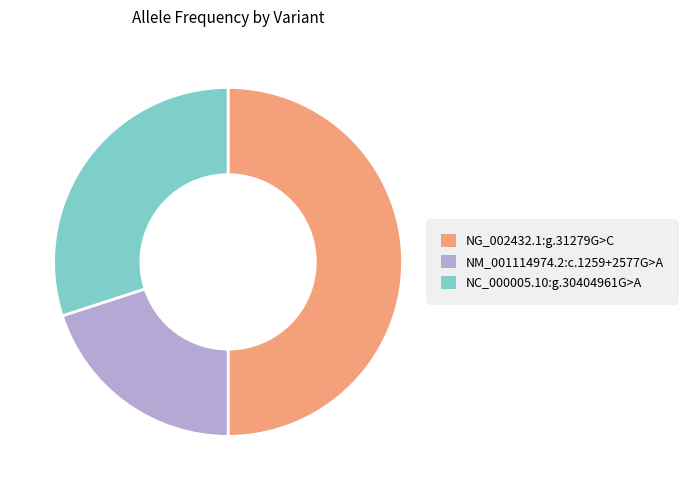

The NM_001114974.2:c.1259+2577G>A slice represents 34% of the pie. True or false?

False